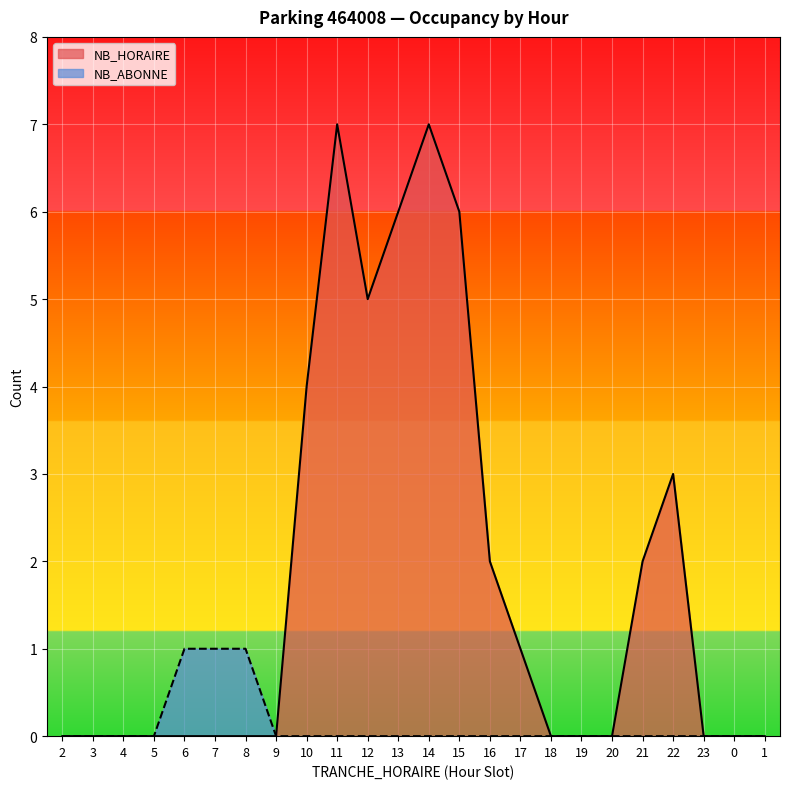

Reading left to right, extract all data points from this chart.

NB_HORAIRE: 0	0	0	0	0	0	0	0	4	7	5	6	7	6	2	1	0	0	0	2	3	0	0	0
NB_ABONNE: 0	0	0	0	1	1	1	0	0	0	0	0	0	0	0	0	0	0	0	0	0	0	0	0